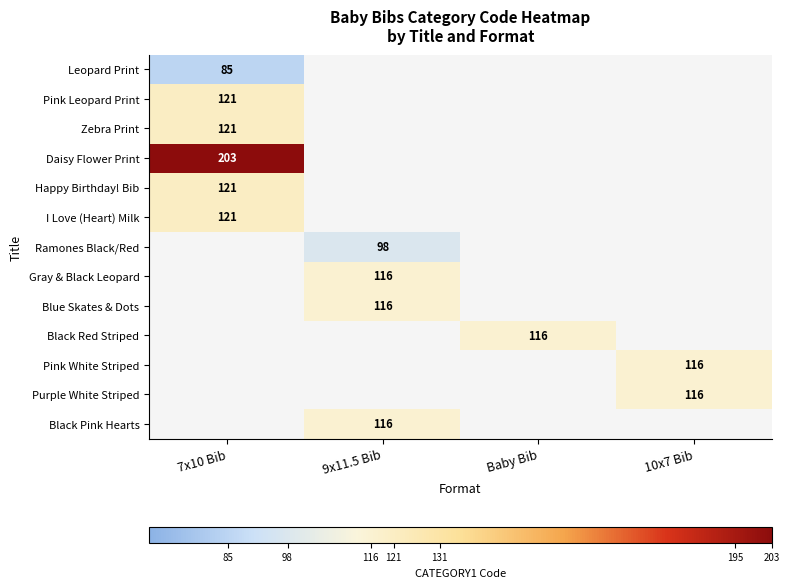

True or false: Black Pink Hearts has a value of 116 at 9x11.5 Bib.

True